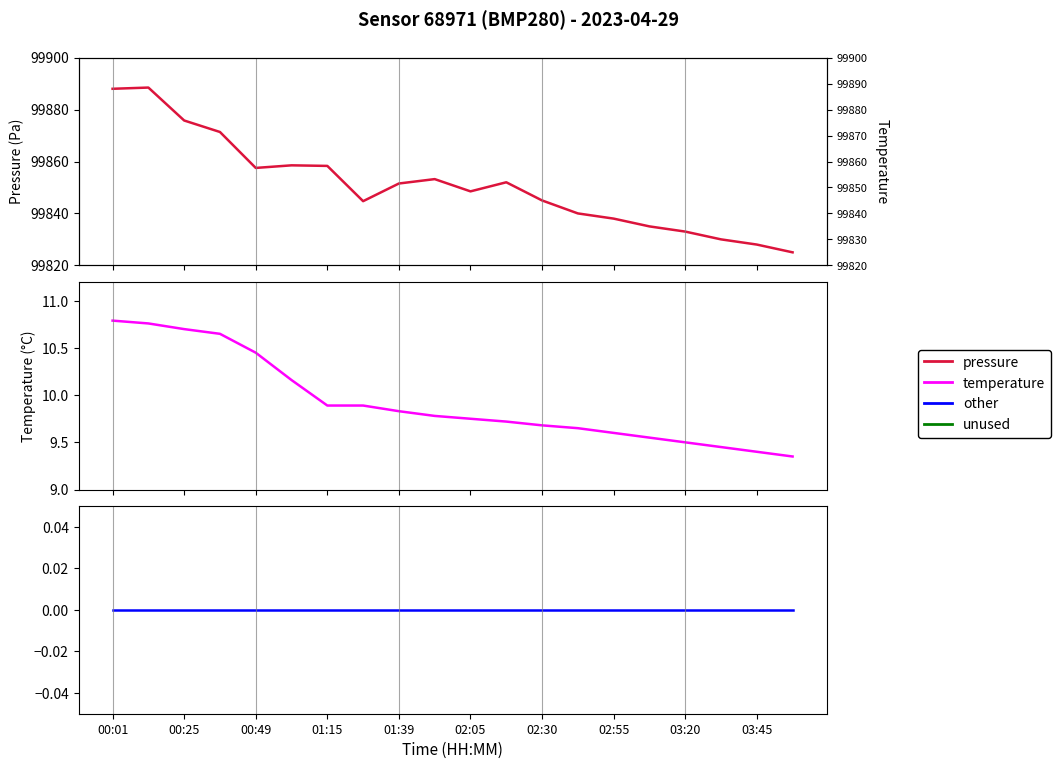

The temperature series shows 3.3 at 13. True or false?

False